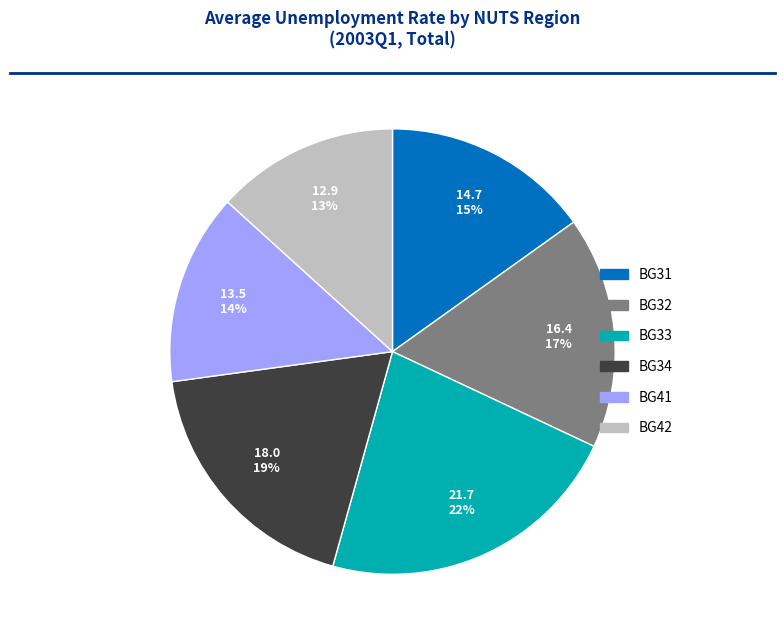

To the nearest percent, what is the difference between the BG42 and BG31 slice percentages?

2%